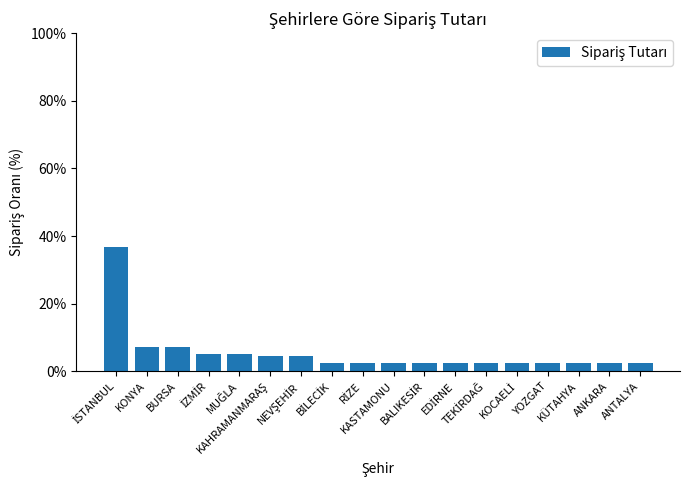

What is the sum of all values?

100.0